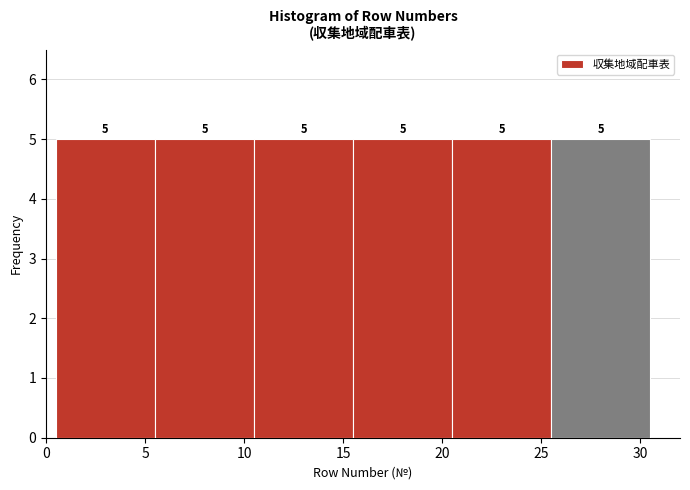

How tall is the bar that spans 20.5 to 25.5 on the x-axis?

5